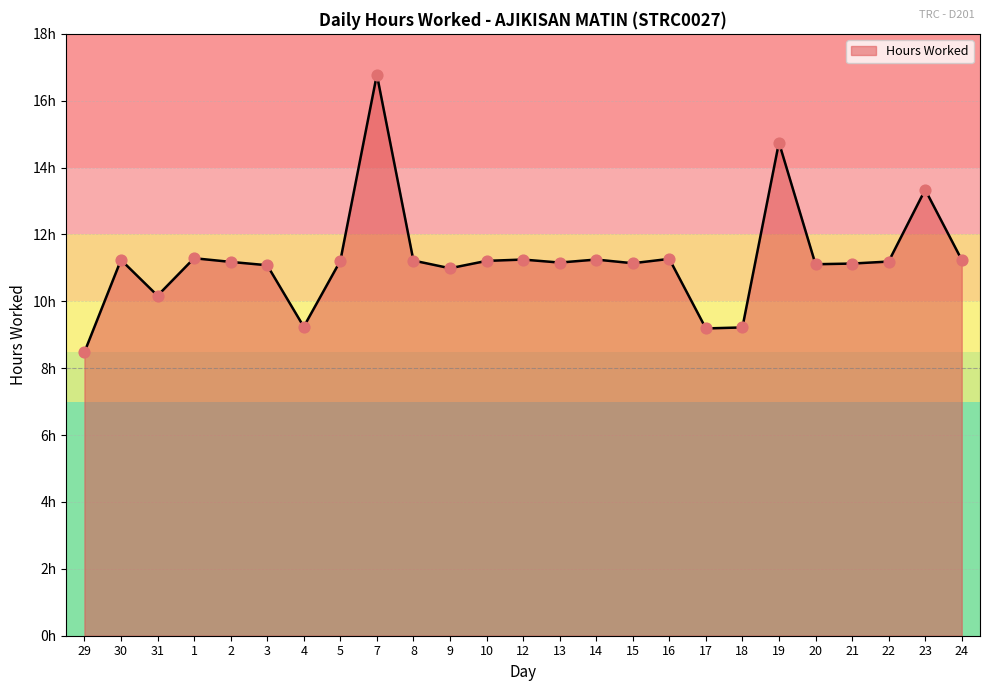

Is this an area chart (filled region under the line)?

Yes